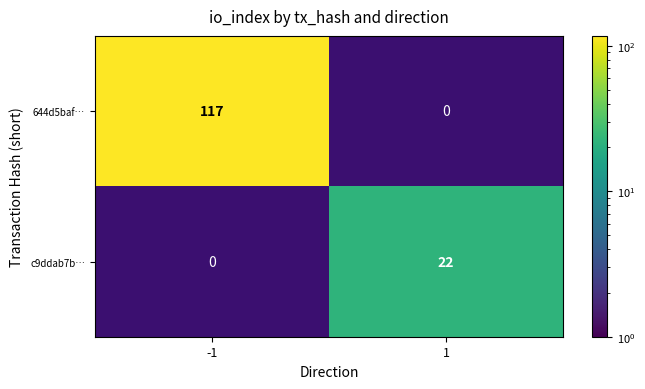

What is the difference between the highest and lowest values at 1?

22